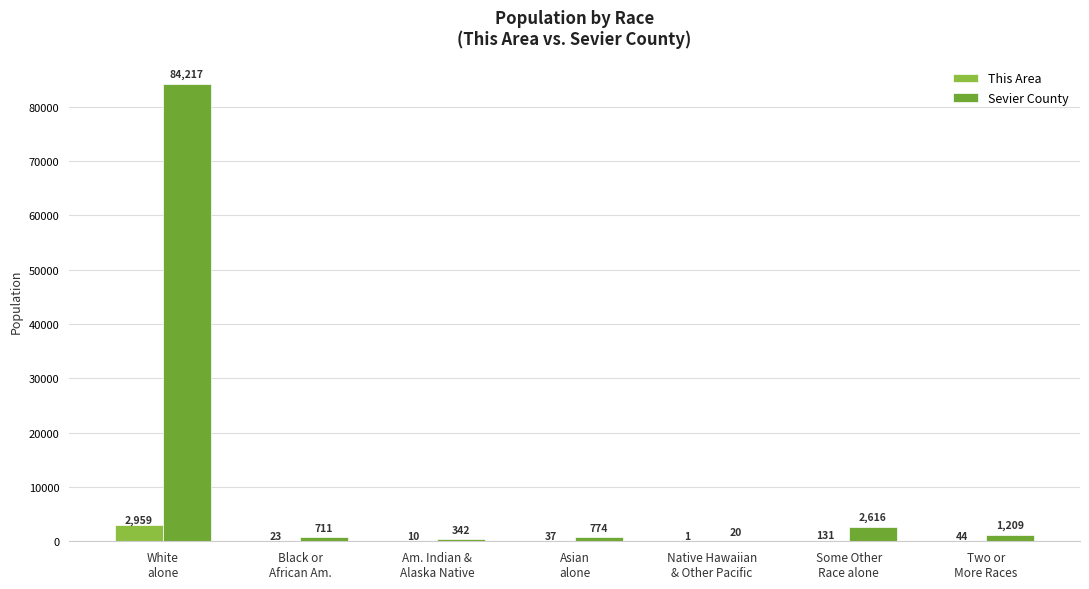

How many groups of bars are there?

7